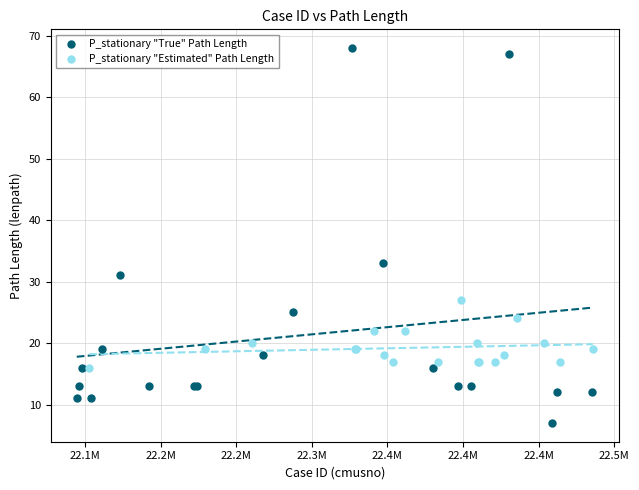

What are all the series names shown in the legend?

P_stationary "True" Path Length, P_stationary "Estimated" Path Length